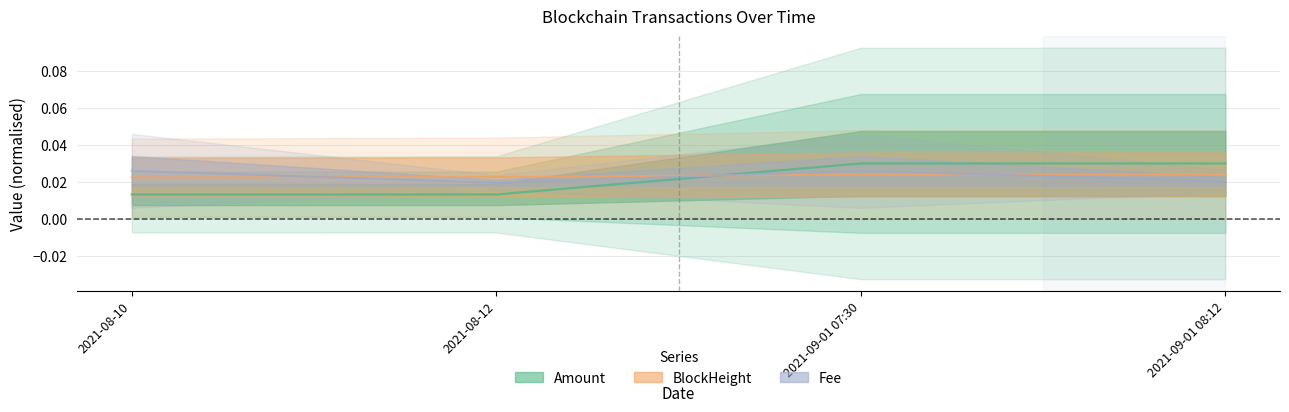

Rank the series by their average value, from lowest to highest.

Amount, Fee, BlockHeight